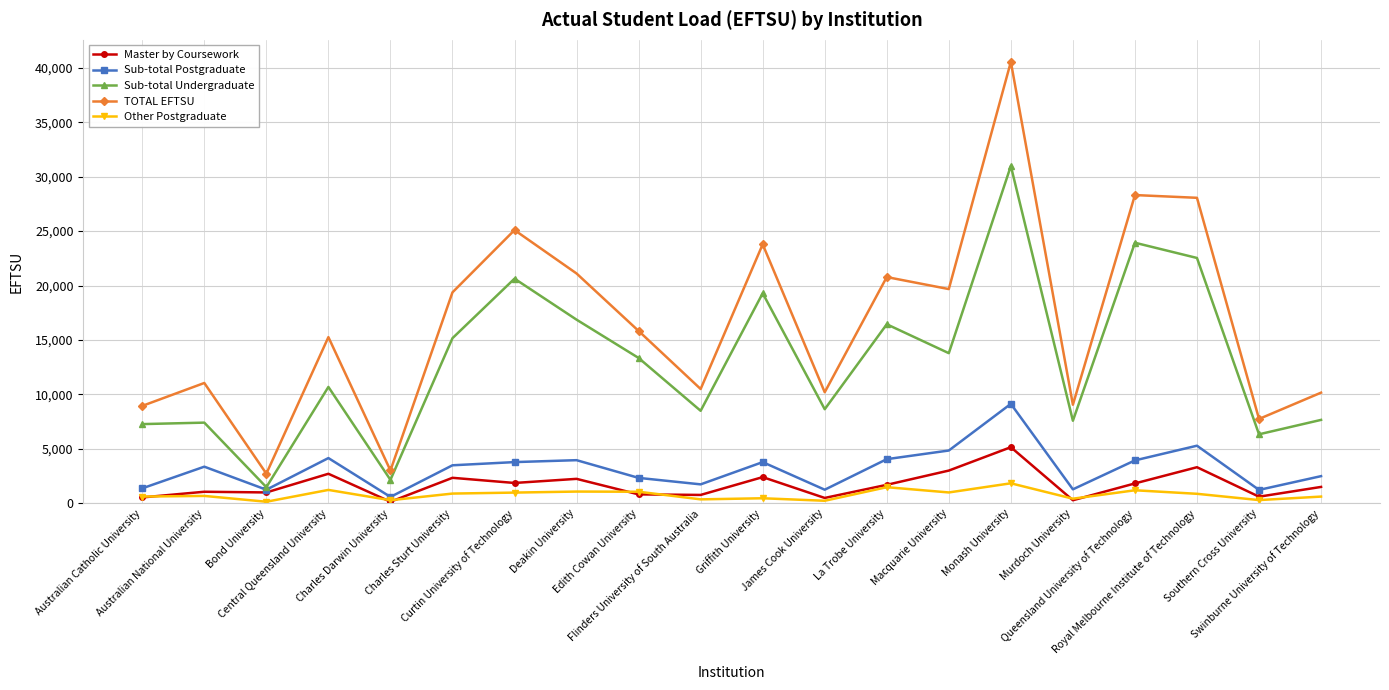

Count the number of categories in the chart.

20